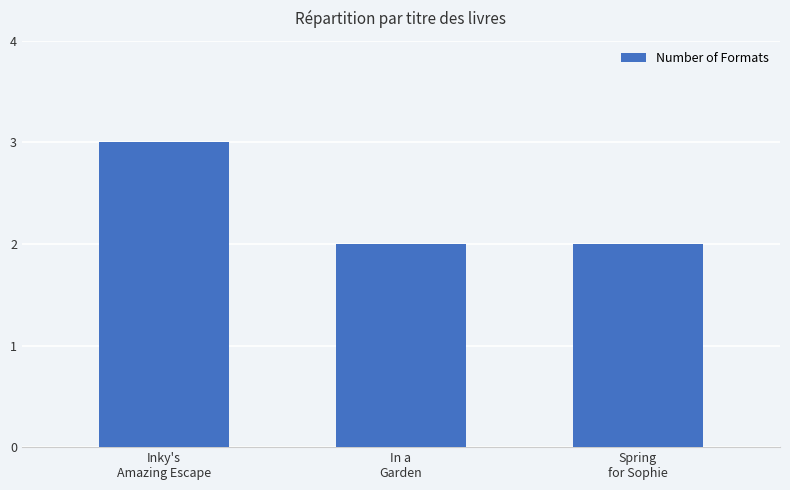

What is the label of the 1st bar from the left?

Inky's
Amazing Escape